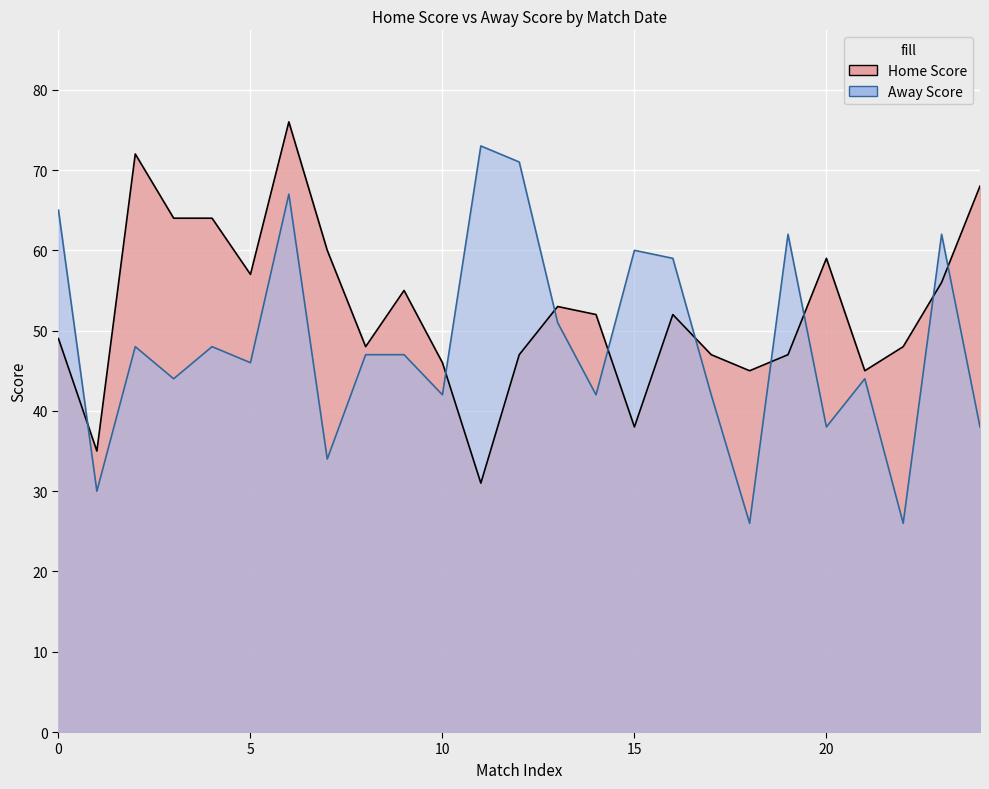

How many interior local valleys does the Away Score series have?

9